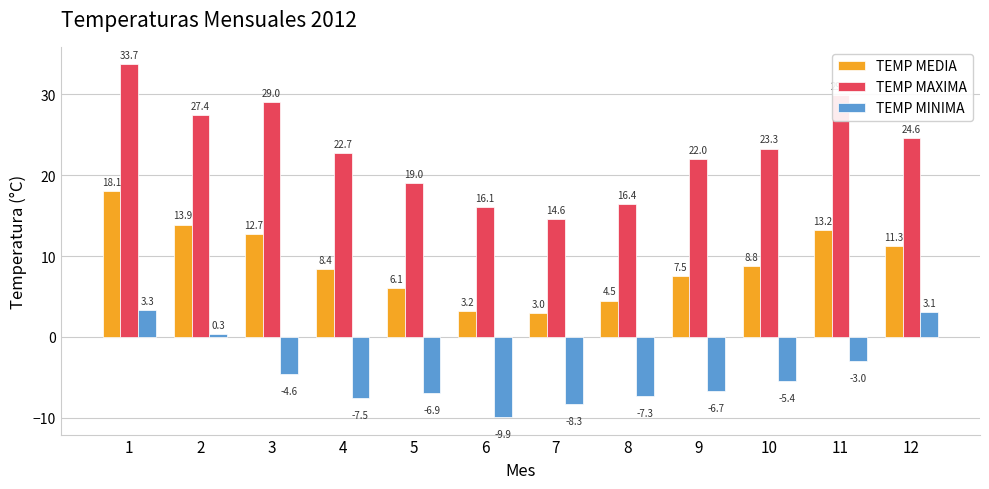

What is the average value of the TEMP MEDIA series?

9.2